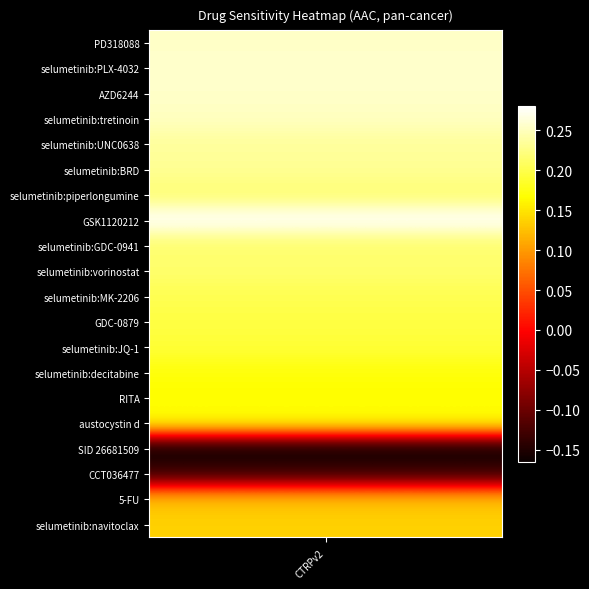

What is the maximum value shown in the chart?

0.3